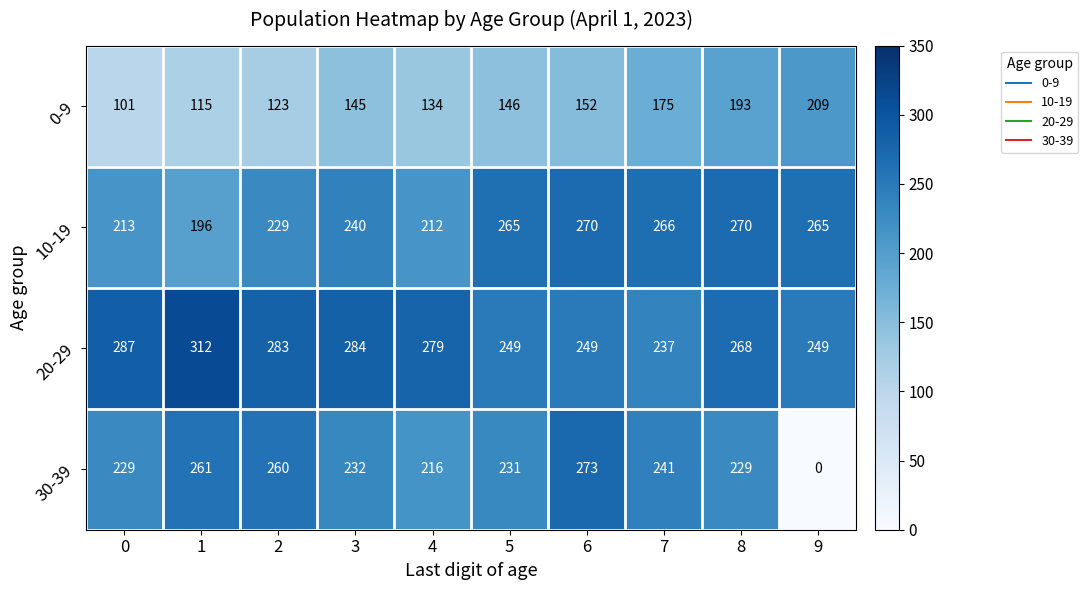

What is the spread (max minus min) of values at 9?

265